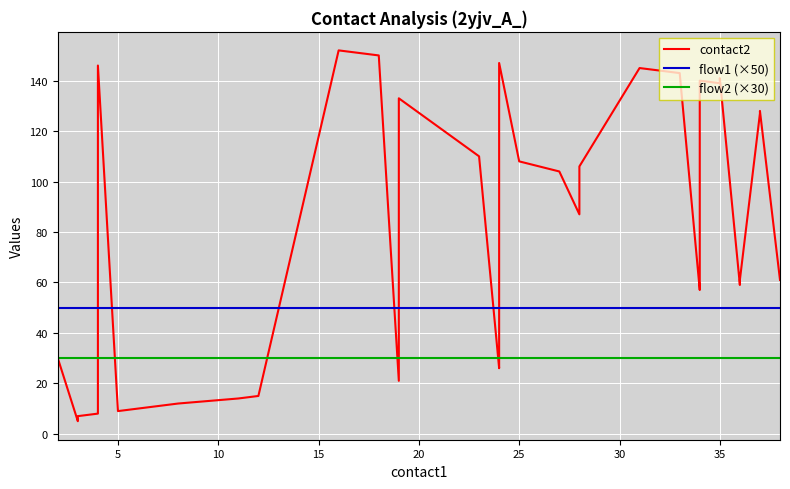

What is the difference between the maximum and minimum values in the contact2 series?

147